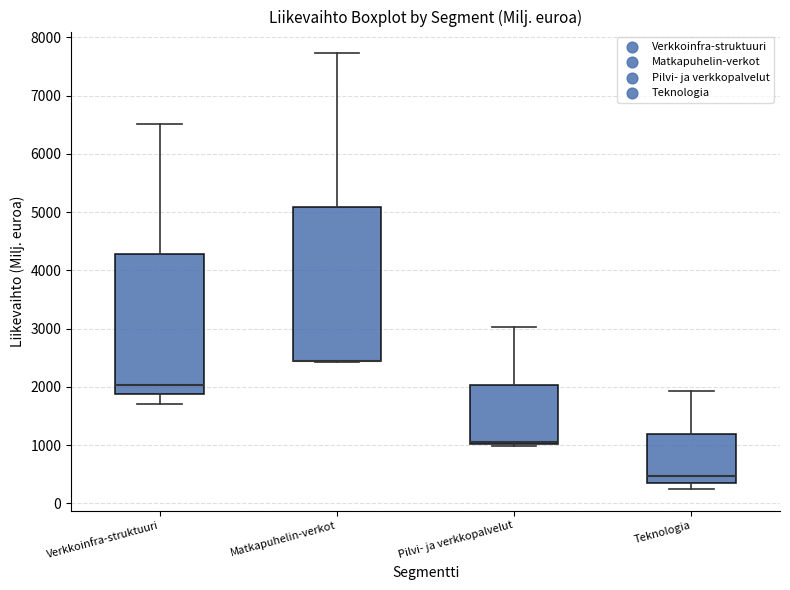

Reading left to right, read every box against the y-axis: the position of its median line, the range the box covers, and the ends of its whiskers. The values are not printed on the chart, so give them approximately, as read against the axis.

Verkkoinfra-struktuuri: median 2000, box 1900 to 4300, whiskers 1700 to 6500
Matkapuhelin-verkot: median 2500 (drawn on the box's lower edge), box 2400 to 5100, whiskers 2400 to 7700
Pilvi- ja verkkopalvelut: median 1100, box 1000 to 2000, whiskers 1000 (just below the box's lower edge) to 3000
Teknologia: median 500, box 400 to 1200, whiskers 300 to 1900